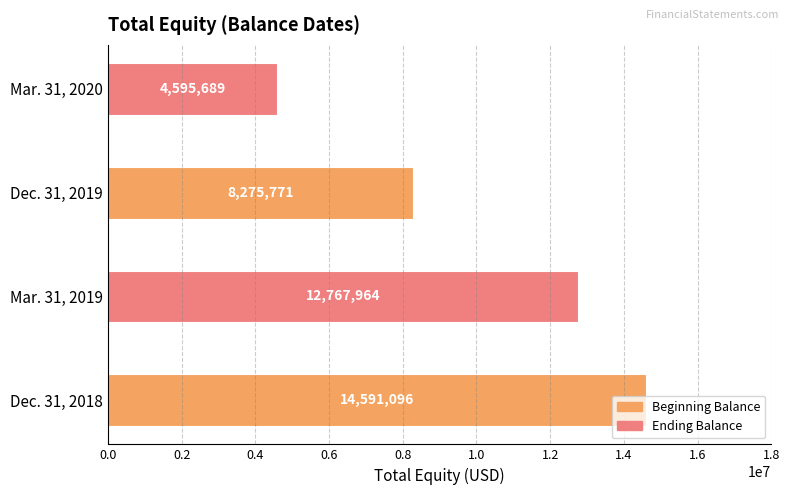

How many values are between 8275771 and 14591096?

3